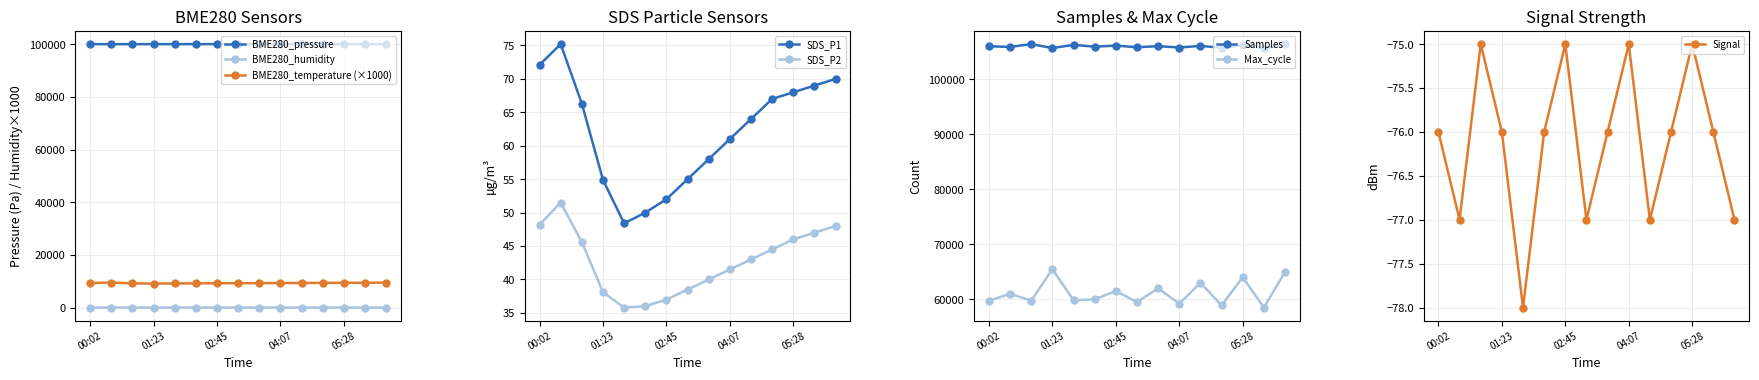

True or false: BME280_pressure and BME280_temperature (×1000) intersect in this chart.

False